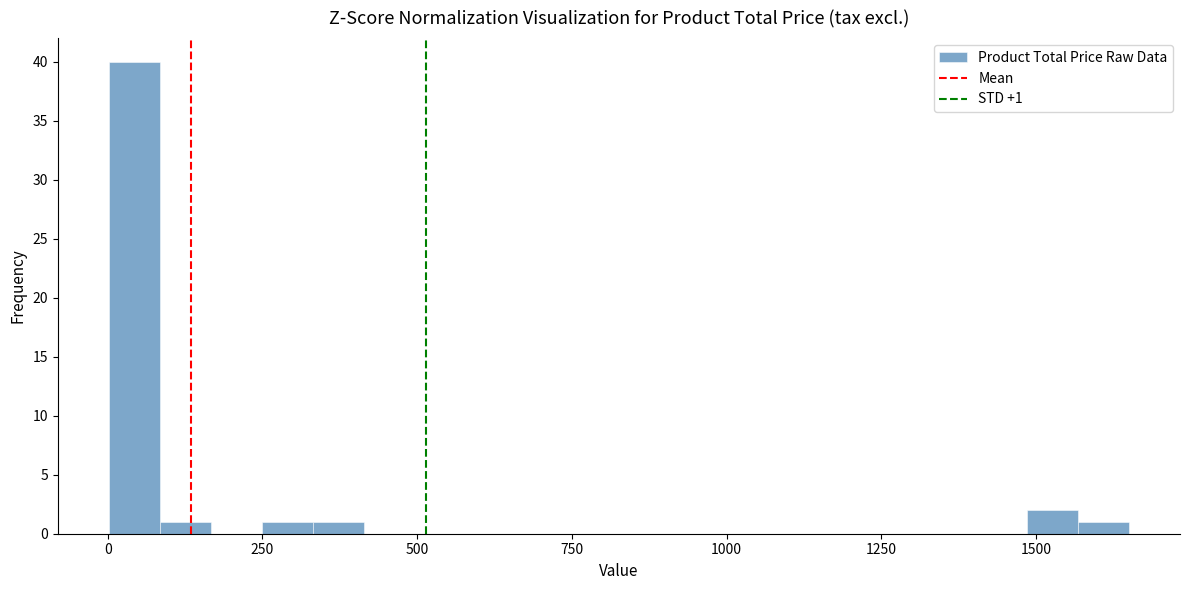

Around what value on the x-axis is the tallest bar? Give the approximate position of its centre, as read against the axis.

50